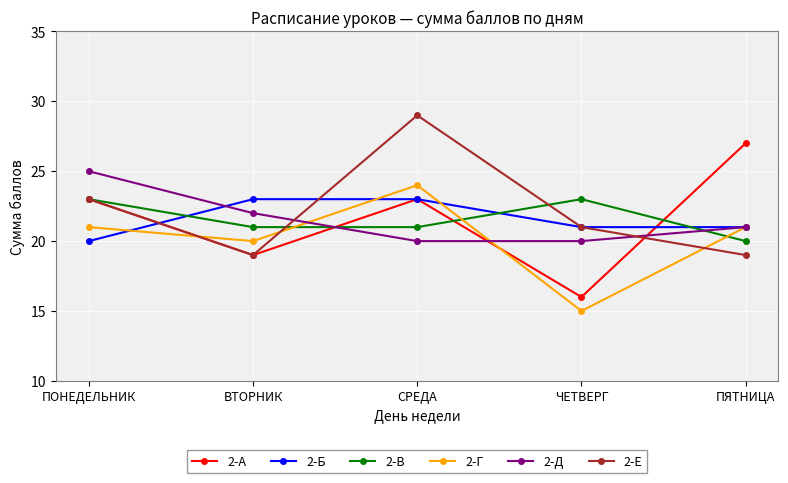

Reading left to right, list all the values displayed in this chart.

2-А: ПОНЕДЕЛЬНИК=23	ВТОРНИК=19	СРЕДА=23	ЧЕТВЕРГ=16	ПЯТНИЦА=27
2-Б: ПОНЕДЕЛЬНИК=20	ВТОРНИК=23	СРЕДА=23	ЧЕТВЕРГ=21	ПЯТНИЦА=21
2-В: ПОНЕДЕЛЬНИК=23	ВТОРНИК=21	СРЕДА=21	ЧЕТВЕРГ=23	ПЯТНИЦА=20
2-Г: ПОНЕДЕЛЬНИК=21	ВТОРНИК=20	СРЕДА=24	ЧЕТВЕРГ=15	ПЯТНИЦА=21
2-Д: ПОНЕДЕЛЬНИК=25	ВТОРНИК=22	СРЕДА=20	ЧЕТВЕРГ=20	ПЯТНИЦА=21
2-Е: ПОНЕДЕЛЬНИК=23	ВТОРНИК=19	СРЕДА=29	ЧЕТВЕРГ=21	ПЯТНИЦА=19